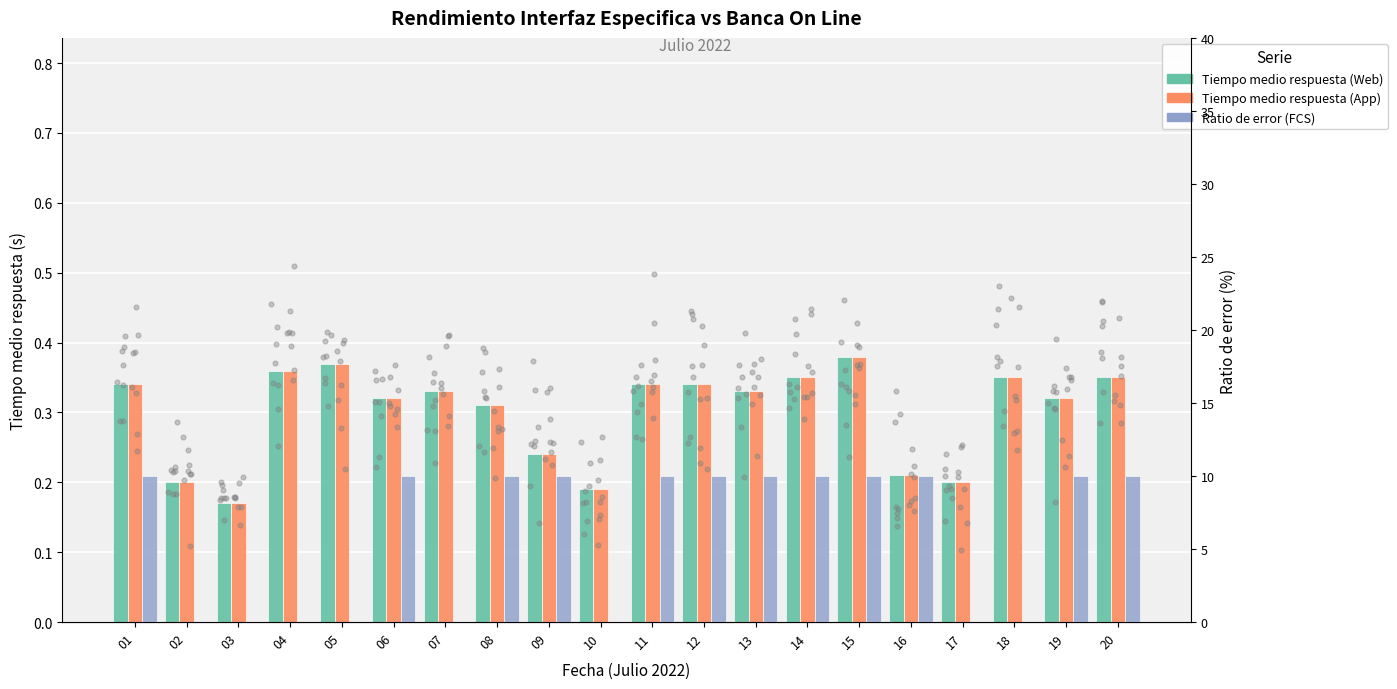

Which series has the largest total across all categories?

Ratio de error (FCS)